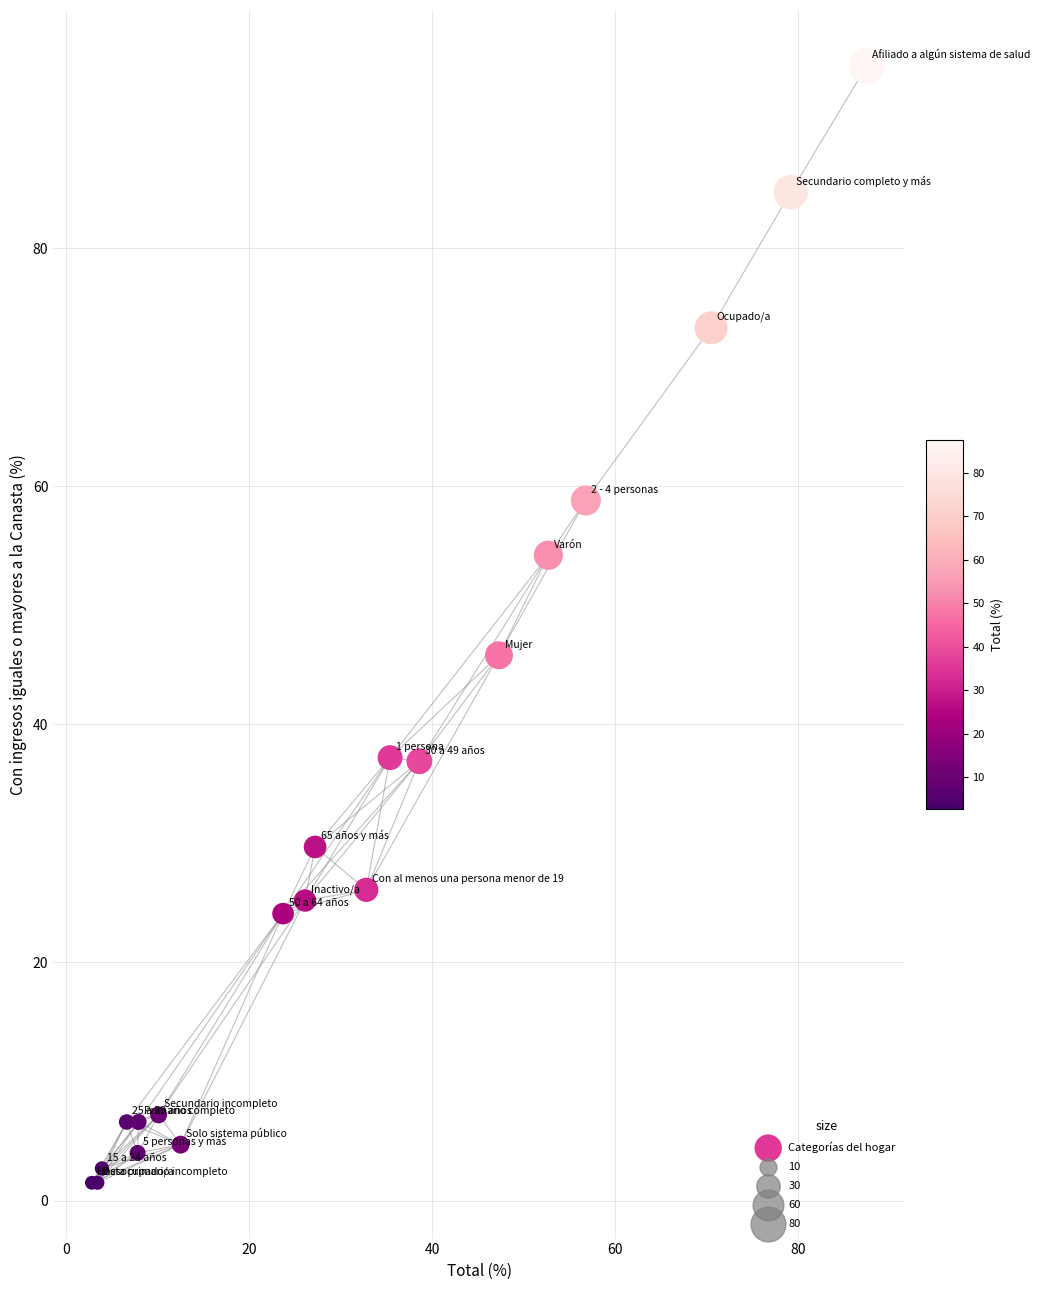

What Y value in the scatter plot is closest to 48?

45.8